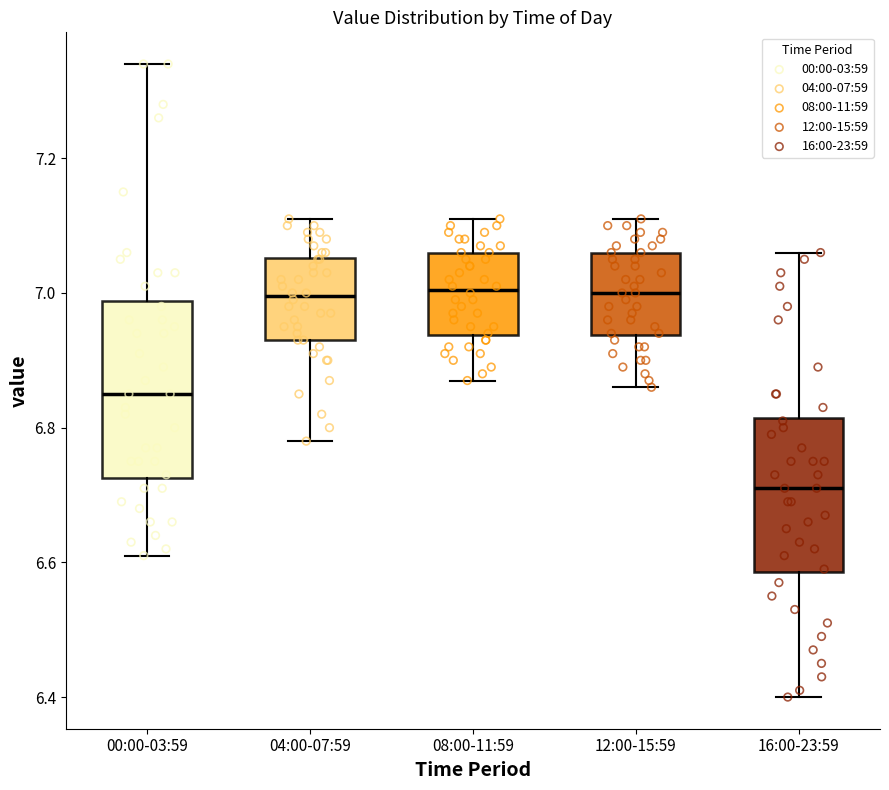

Where does the median line of the box for 16:00-23:59 sit on the y-axis? The values are not printed on the chart, so give them approximately, as read against the axis.

6.72